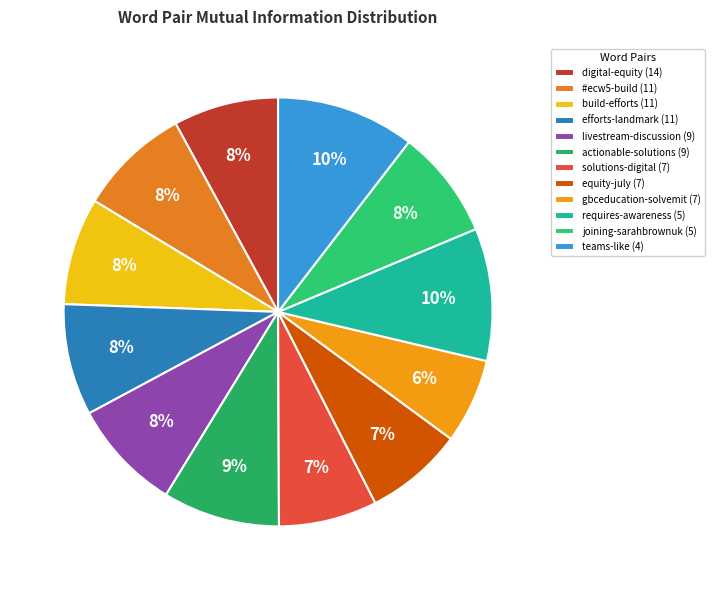

Which has a higher value, #ecw5-build (11) or joining-sarahbrownuk (5)?

#ecw5-build (11)